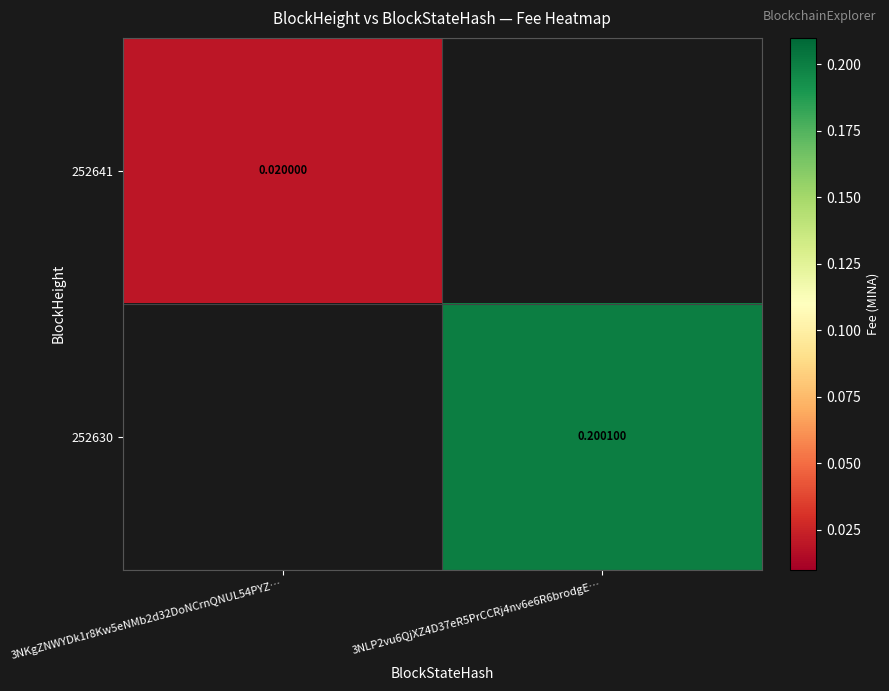

List the series in order of their overall mean, highest first.

252641, 252630